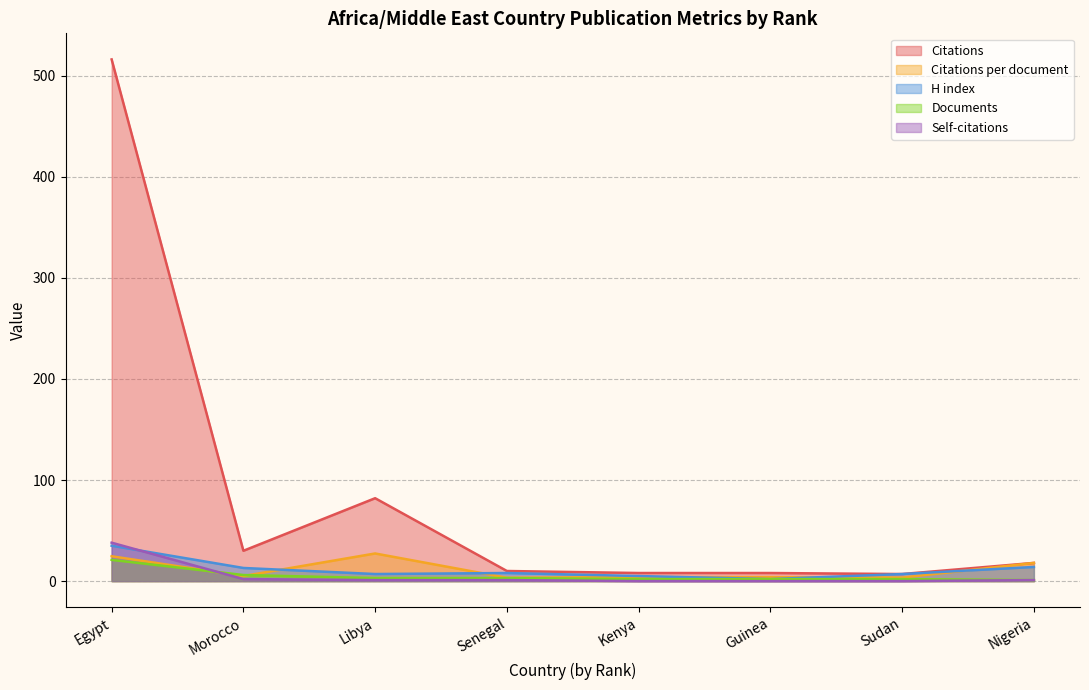

What is the approximate value of Citations at Libya?

82.0